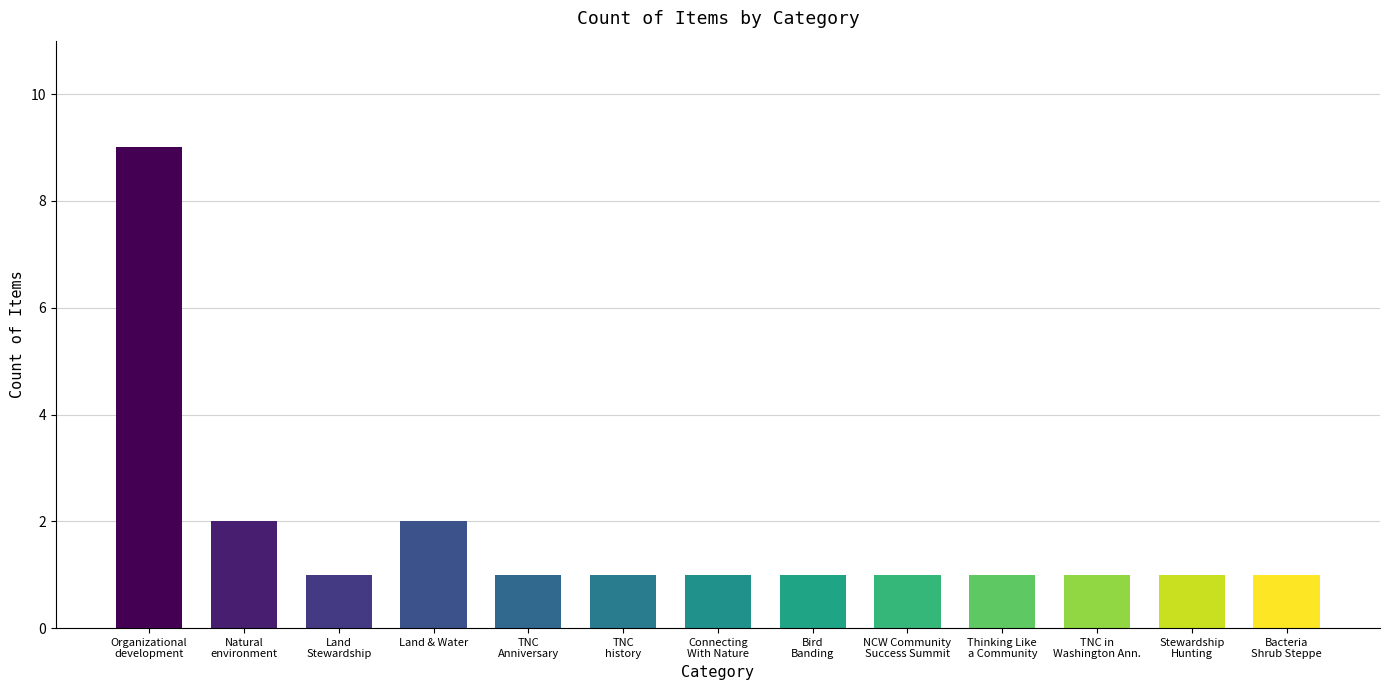

What is the ratio of the value at Natural
environment to the value at NCW Community
Success Summit?

2.0